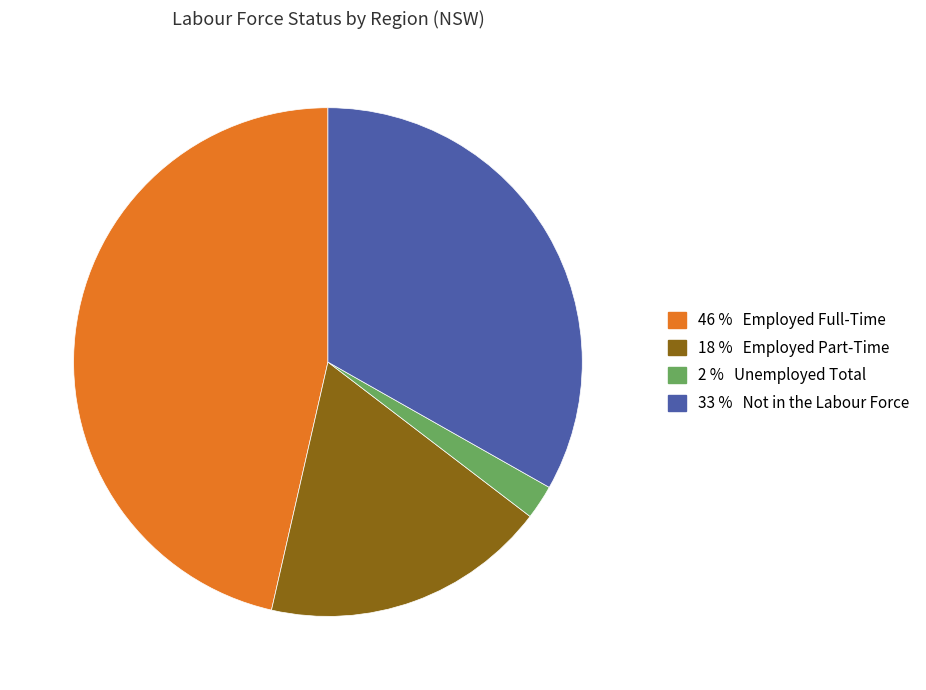

Is there a majority slice in this chart?

No